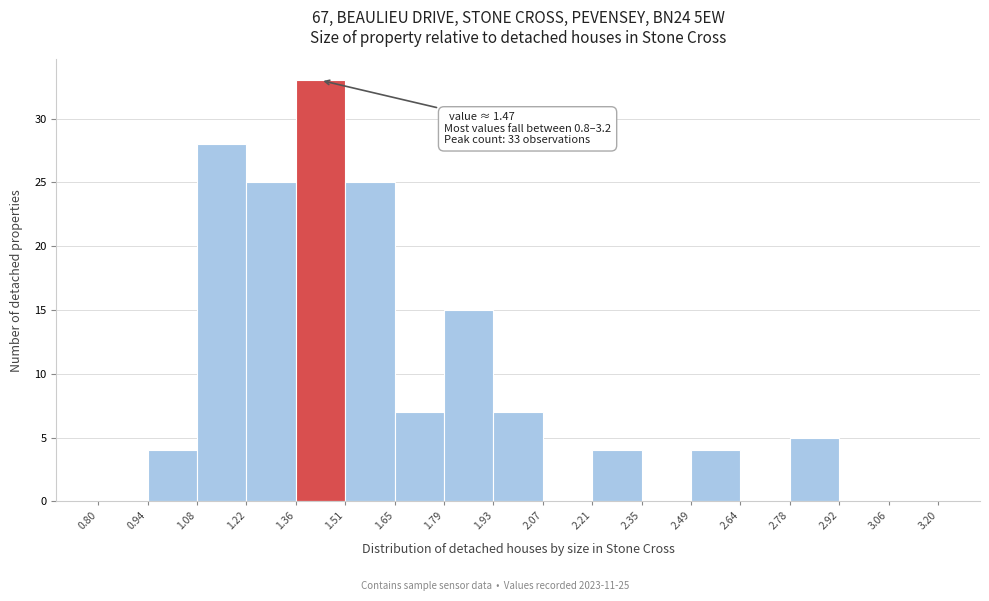

Which range on the x-axis has the tallest bar?

1.36 to 1.51